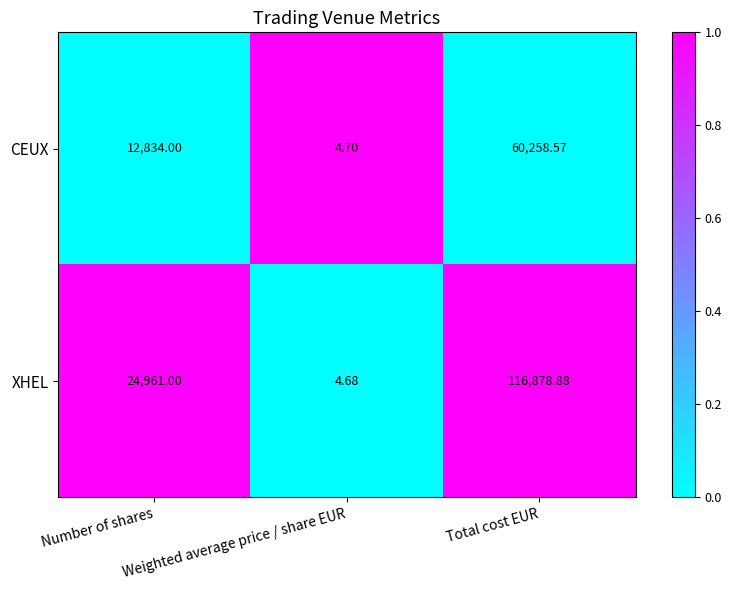

List the series in order of their overall mean, highest first.

XHEL, CEUX